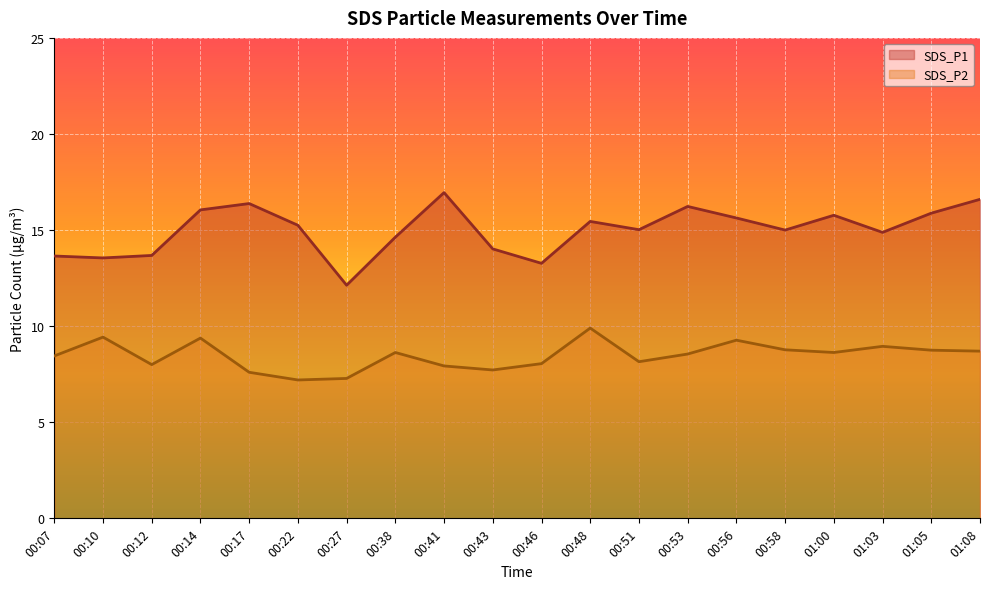

Which label corresponds to the smallest value in the chart?

00:22